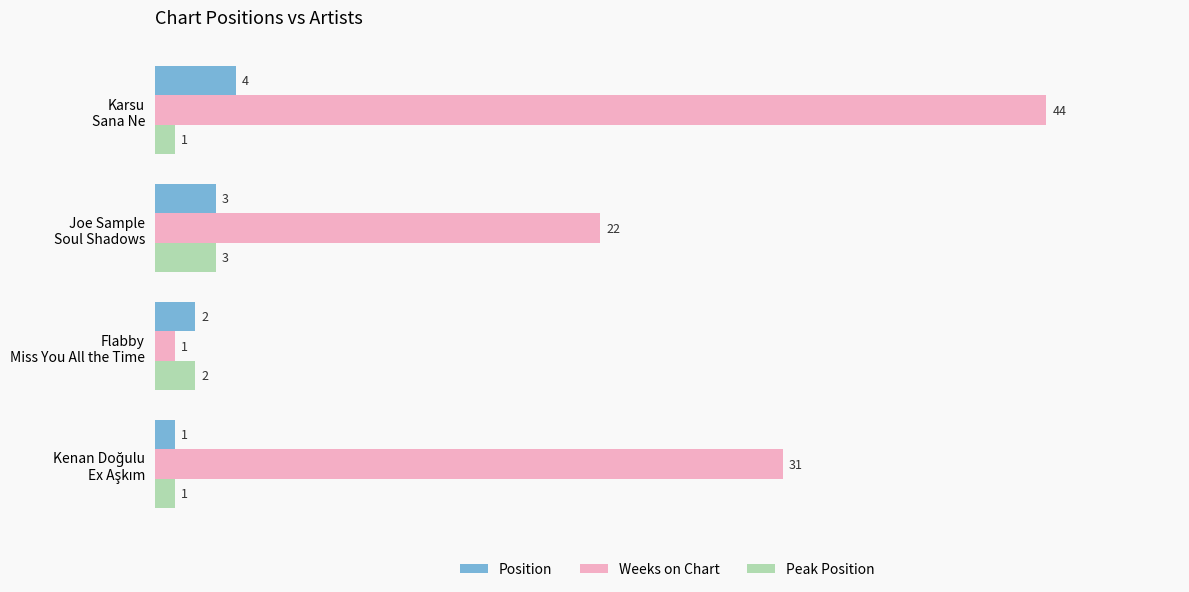

List the series in order of their peak value, highest first.

Weeks on Chart, Position, Peak Position